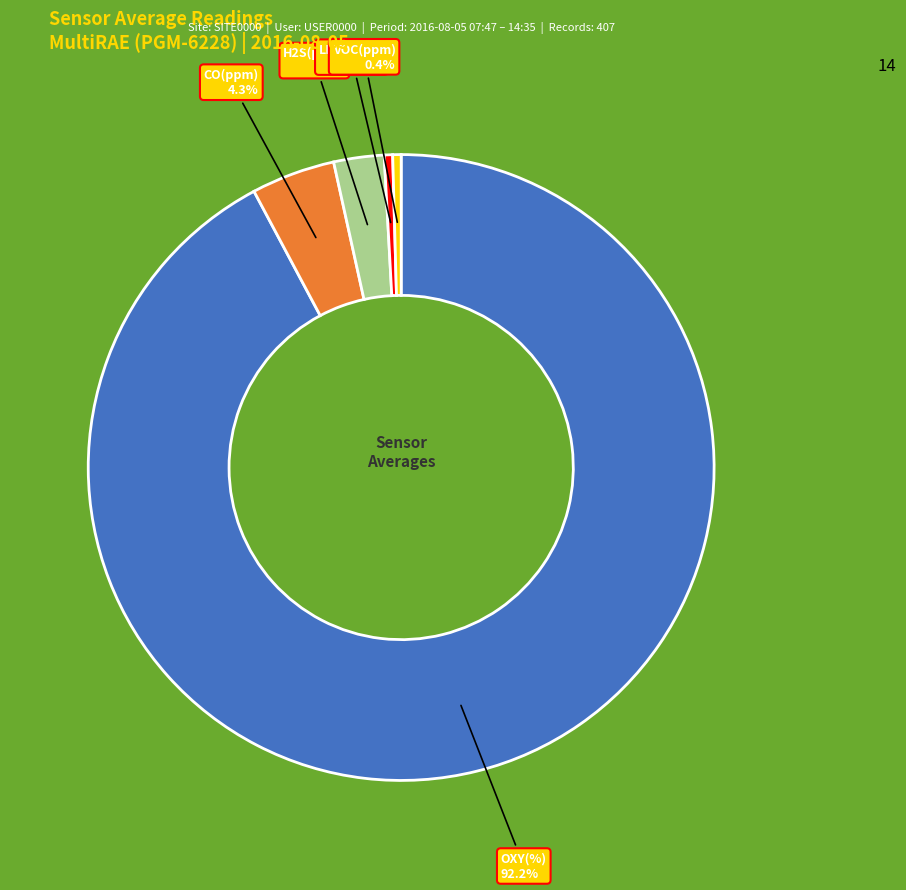

Count the number of slices in the pie.

5